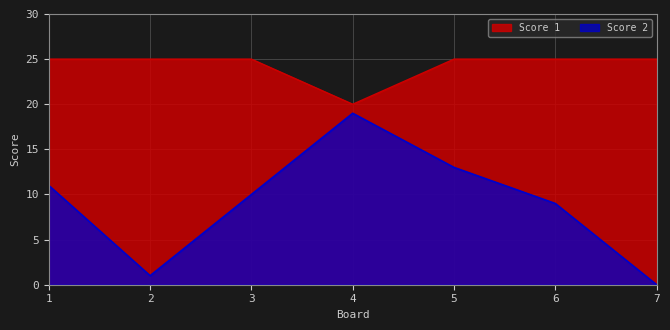

How many lines are shown in the chart?

2